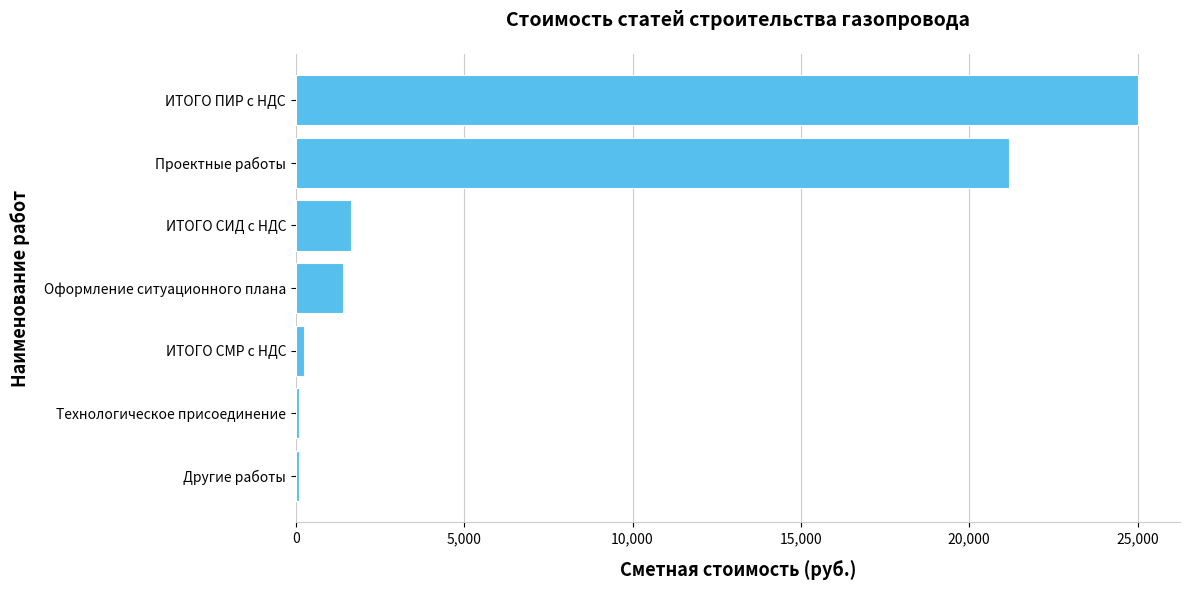

Reading bottom to top, extract all data points from this chart.

100.0	100.0	247.3	1391.0	1641.4	21196.2	25011.5